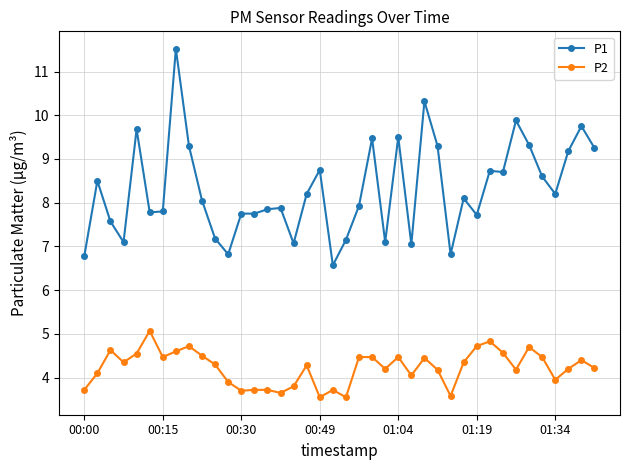

What is the difference between the maximum and minimum values in the P2 series?

1.5